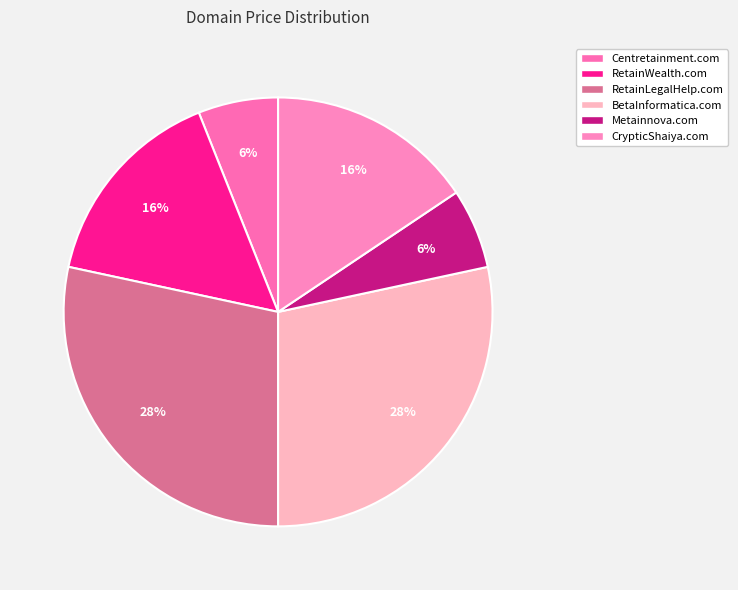

Is there a majority slice in this chart?

No